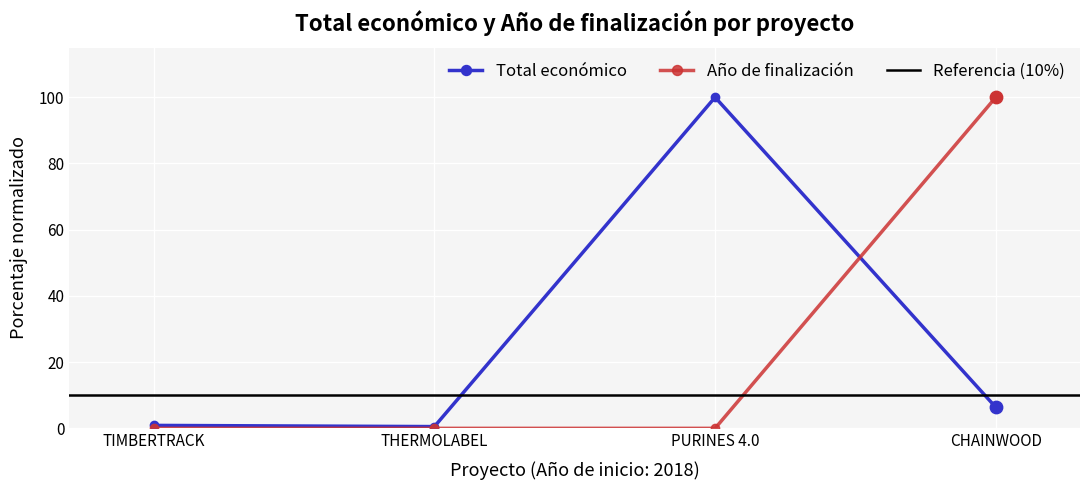

Which series contains the highest Y value?

Total económico